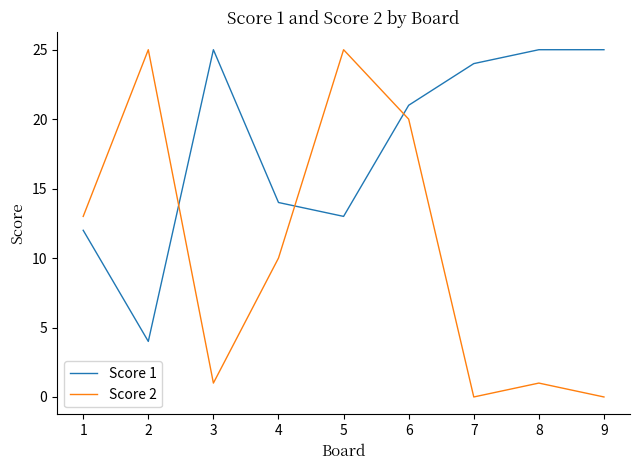

What are all the series names shown in the legend?

Score 1, Score 2